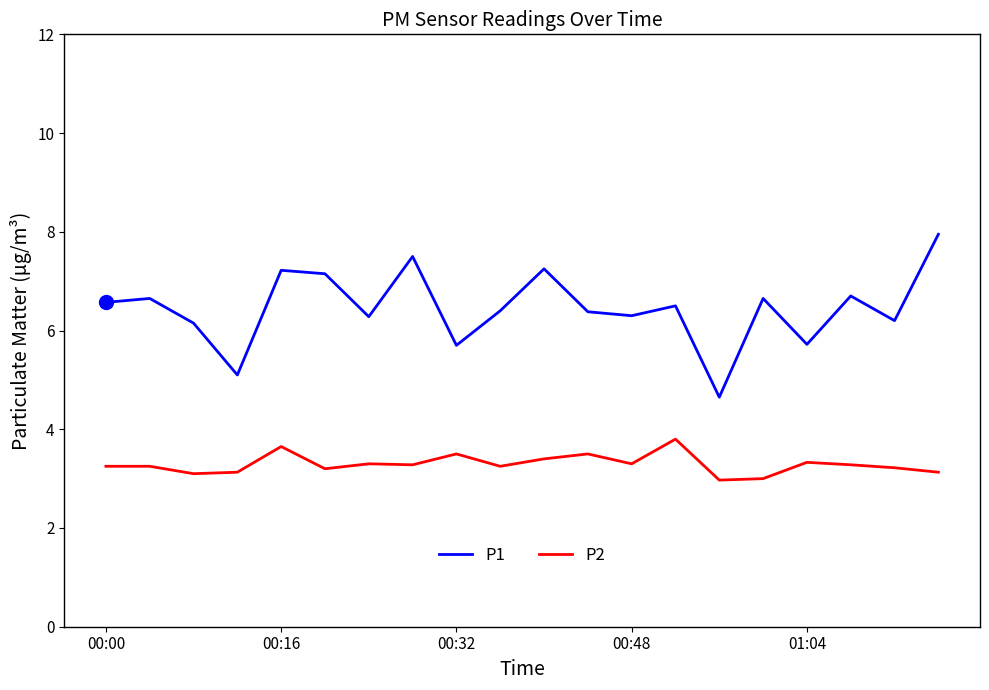

True or false: P1 and P2 cross at least once.

False